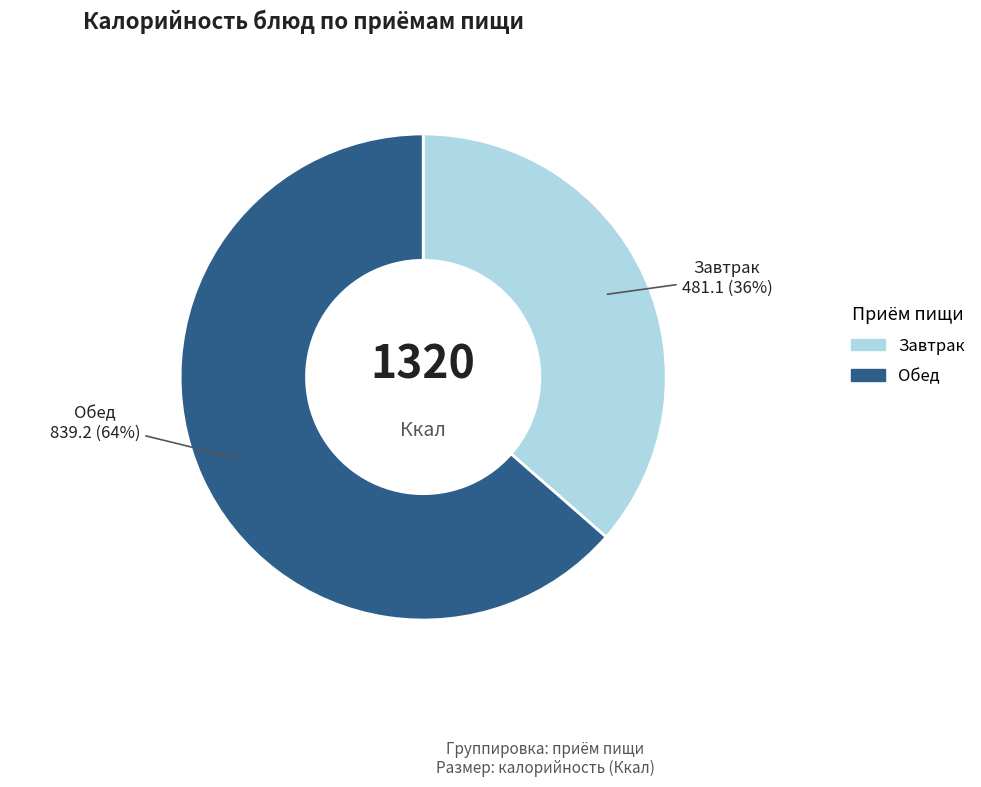

Is there a majority slice in this chart?

Yes